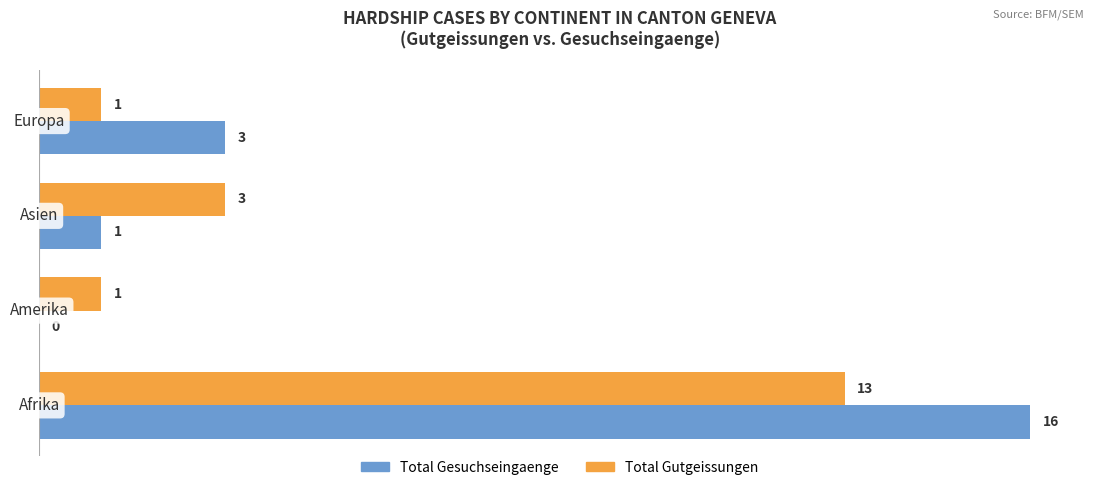

What is the sum of all Total Gesuchseingaenge values?

20